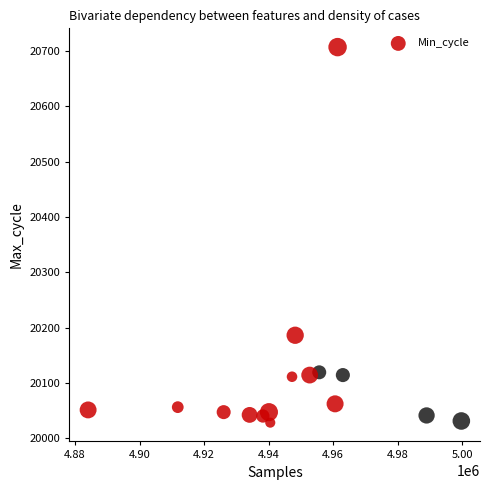

What Y value in the scatter plot is closest to 20367?

20186